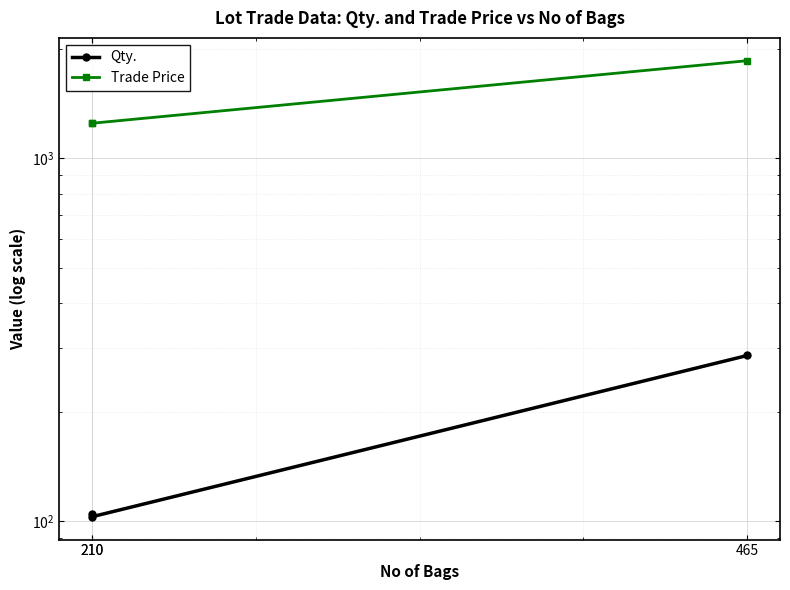

Which has a higher value, 210 or 210?

210